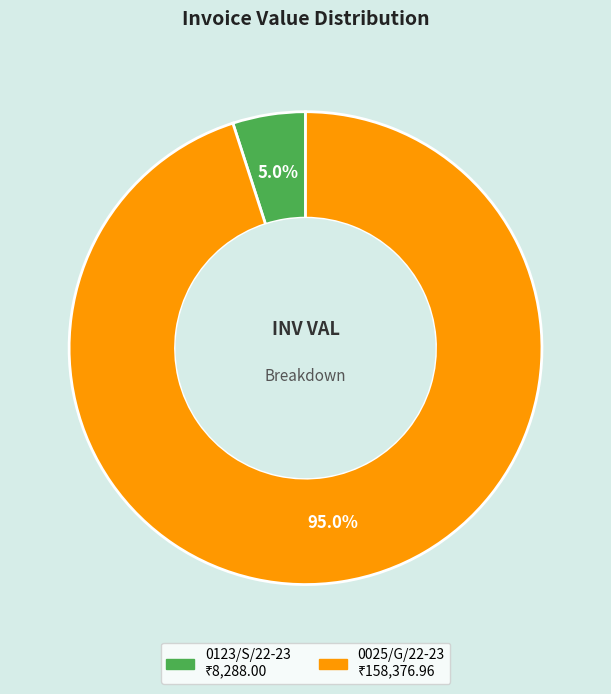

Between 0025/G/22-23 and 0123/S/22-23, which is larger?

0025/G/22-23